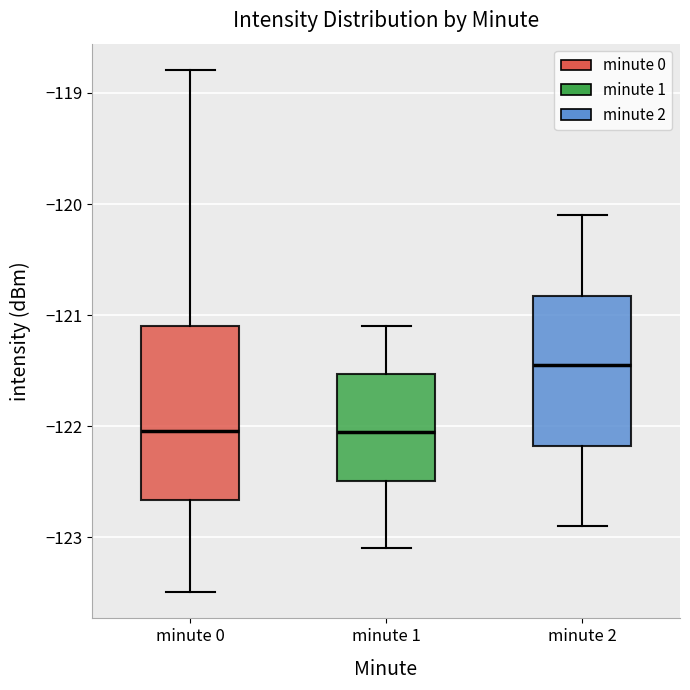

Where does the upper whisker of the box for minute 0 end on the y-axis? The values are not printed on the chart, so give them approximately, as read against the axis.

-118.8